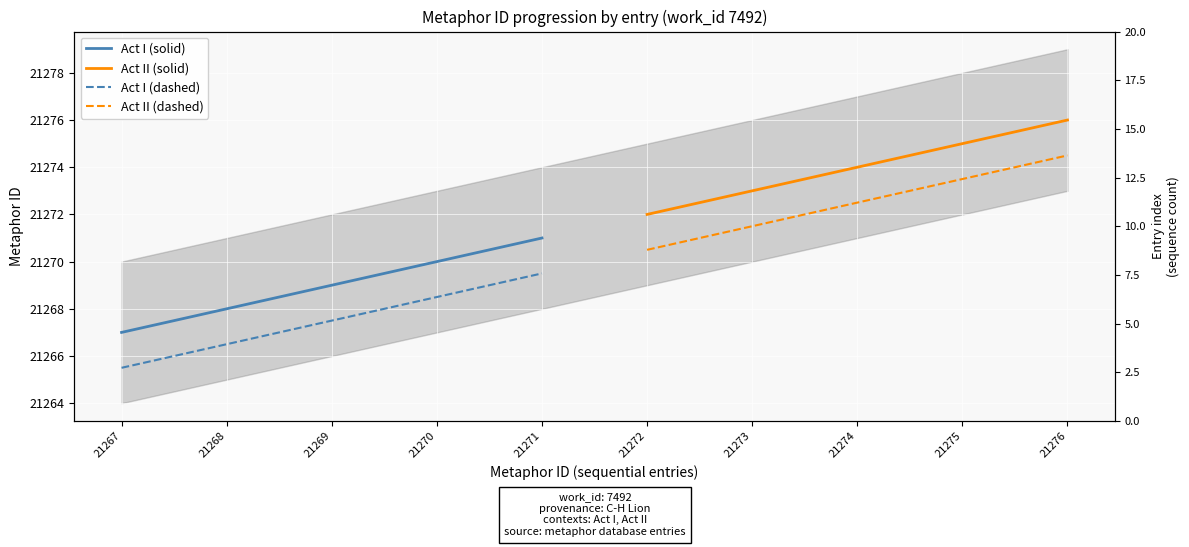

Which series has the largest total across all categories?

Act II (solid)